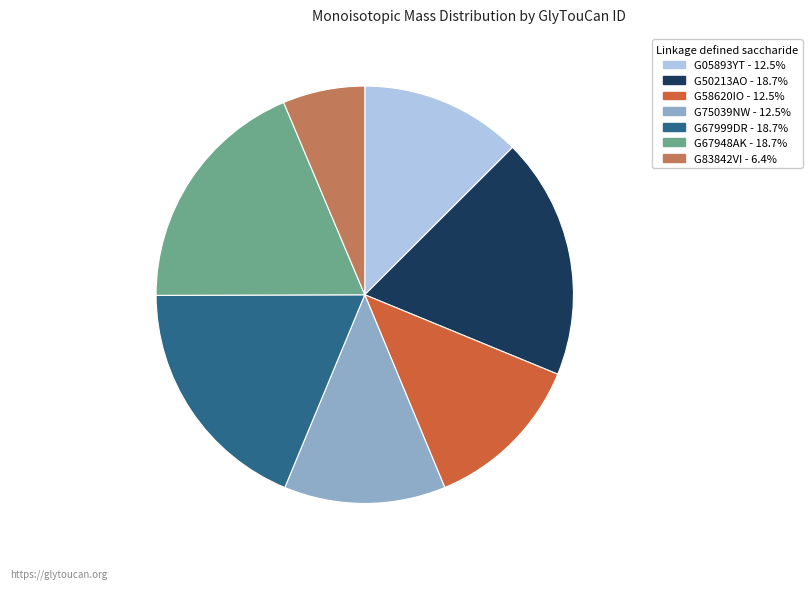

Is G83842VI the majority of the pie?

No